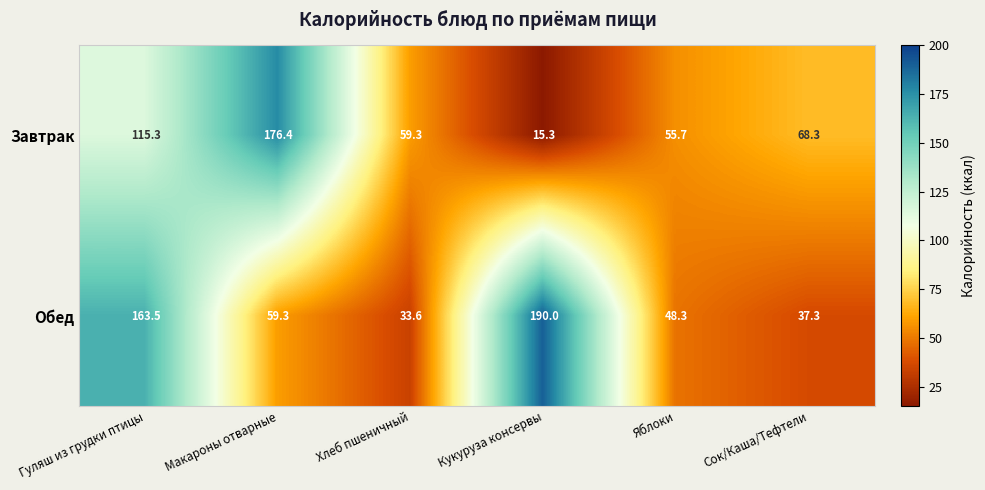

How many distinct data groups are displayed?

2